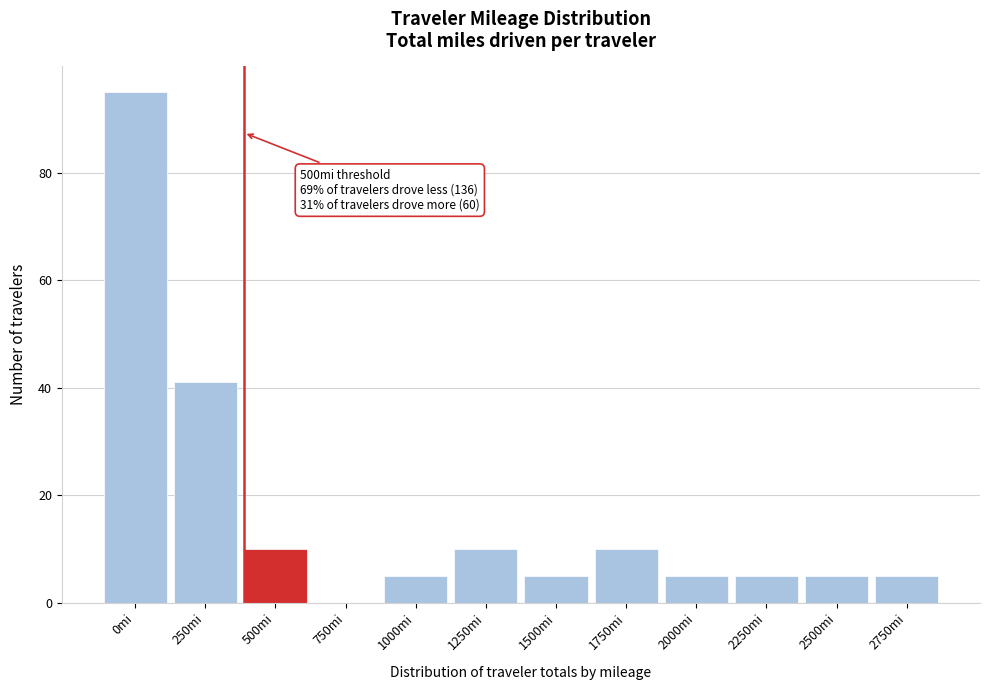

Reading right to left, extract all data points from this chart.

2750mi=5	2500mi=5	2250mi=5	2000mi=5	1750mi=10	1500mi=5	1250mi=10	1000mi=5	750mi=0	500mi=10	250mi=41	0mi=95